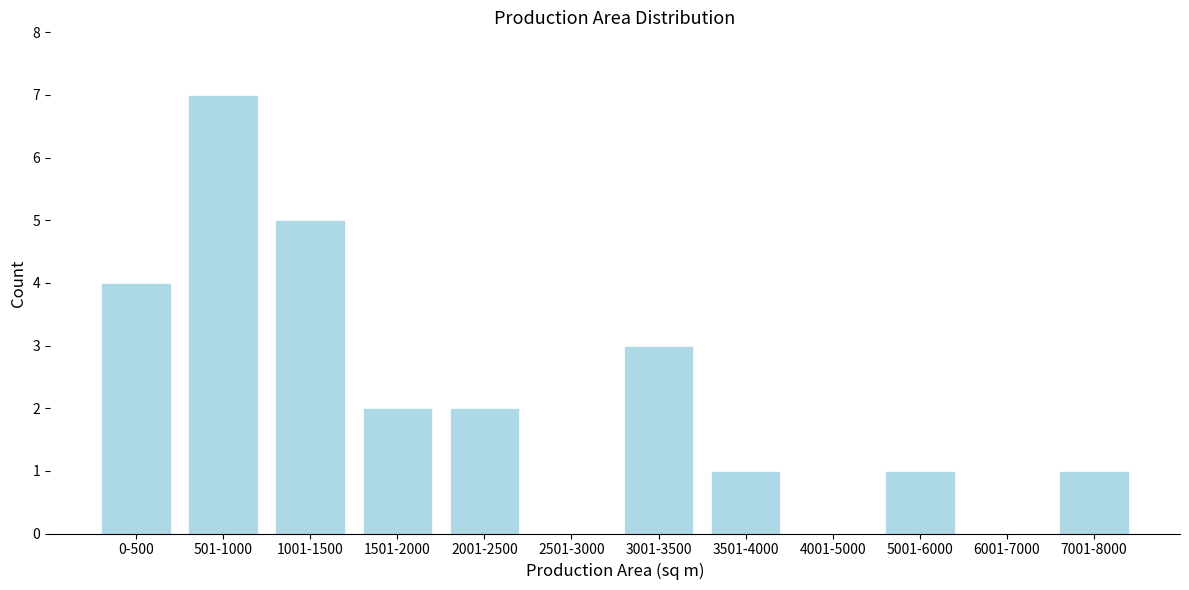

Reading left to right, extract all data points from this chart.

0-500=4	501-1000=7	1001-1500=5	1501-2000=2	2001-2500=2	2501-3000=0	3001-3500=3	3501-4000=1	4001-5000=0	5001-6000=1	6001-7000=0	7001-8000=1